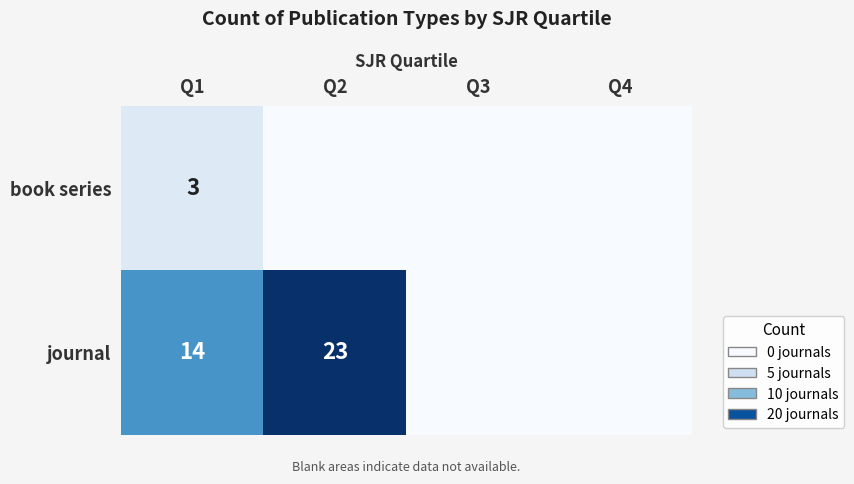

The value of journal at Q1 is 14. True or false?

True